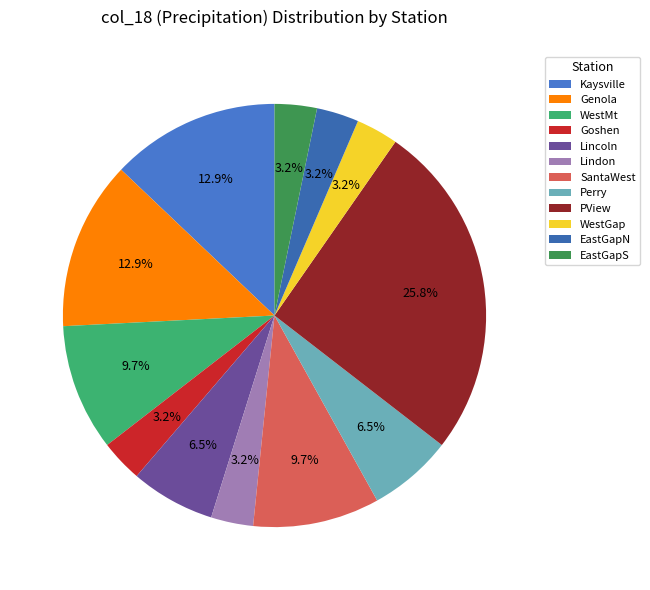

To the nearest percent, what portion does PView represent?

26%